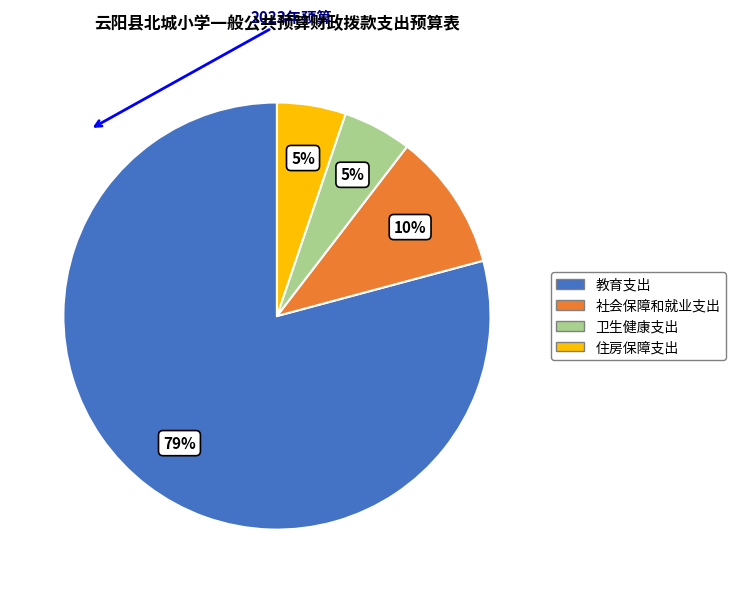

What is the largest slice in the pie chart?

教育支出